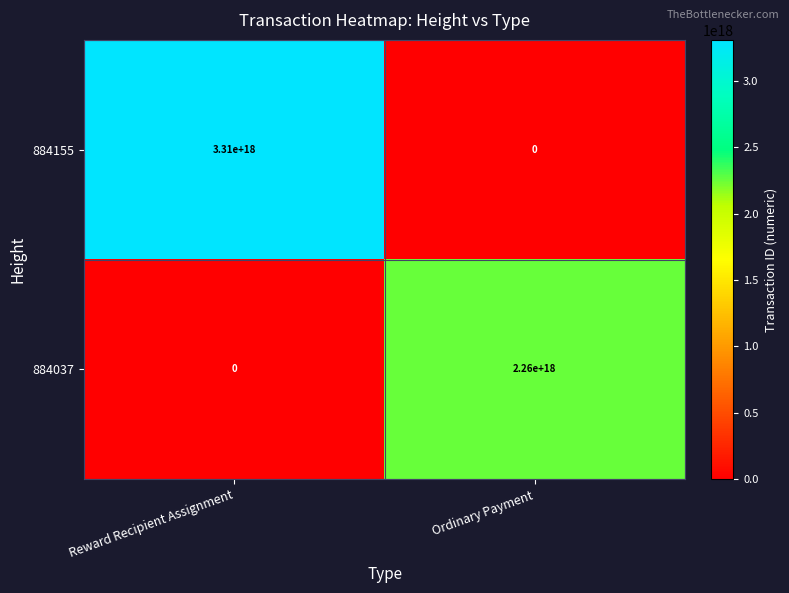

Which series has the widest spread of values?

884155